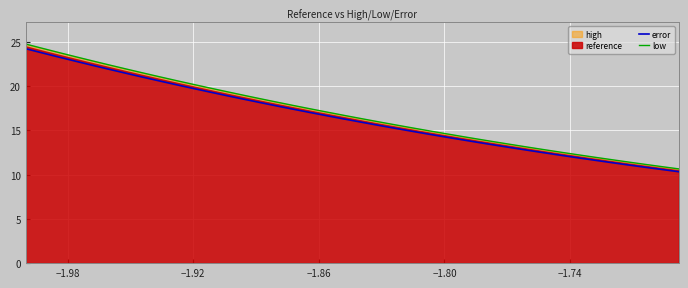

What is the maximum value for error?

24.2